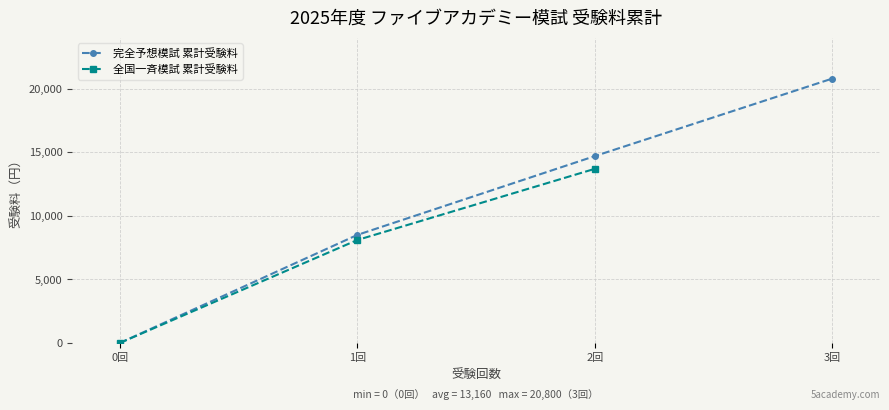

What is the difference between the maximum and minimum values?

13700